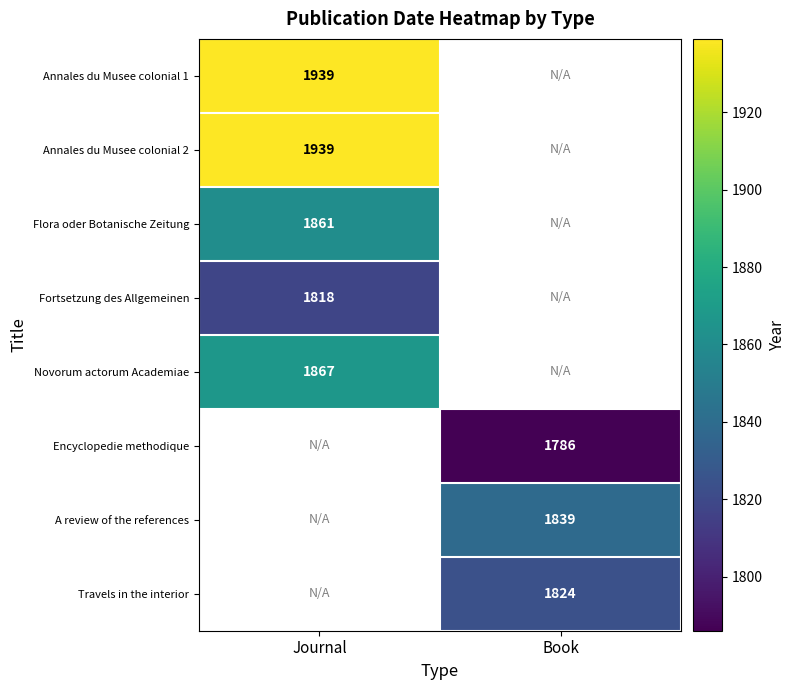

True or false: A review of the references has a value of 1839 at Book.

True